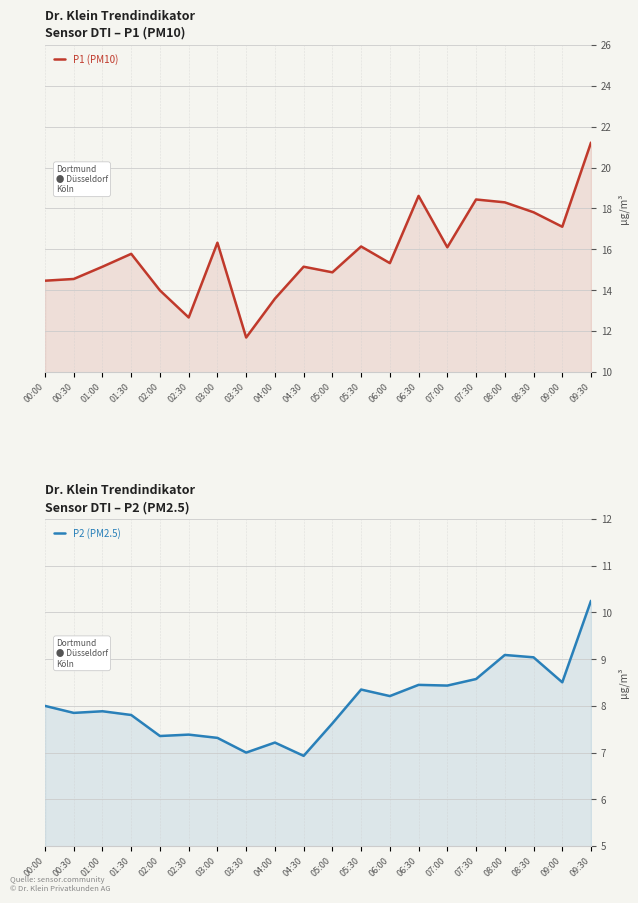

What is the average value of the P2 (PM2.5) series?

8.1